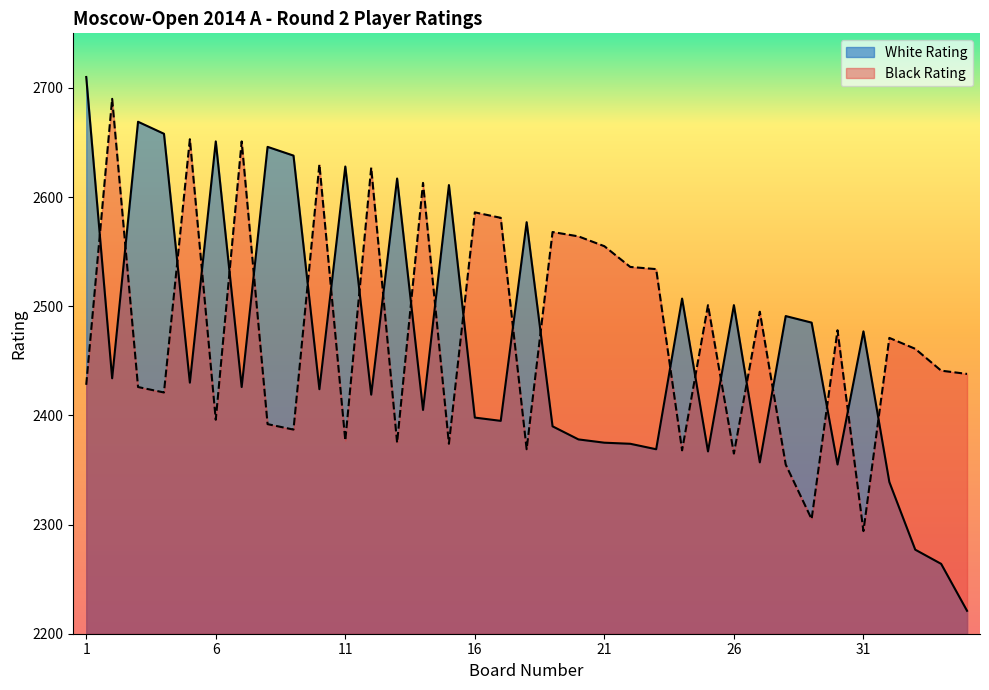

How many distinct data groups are displayed?

2